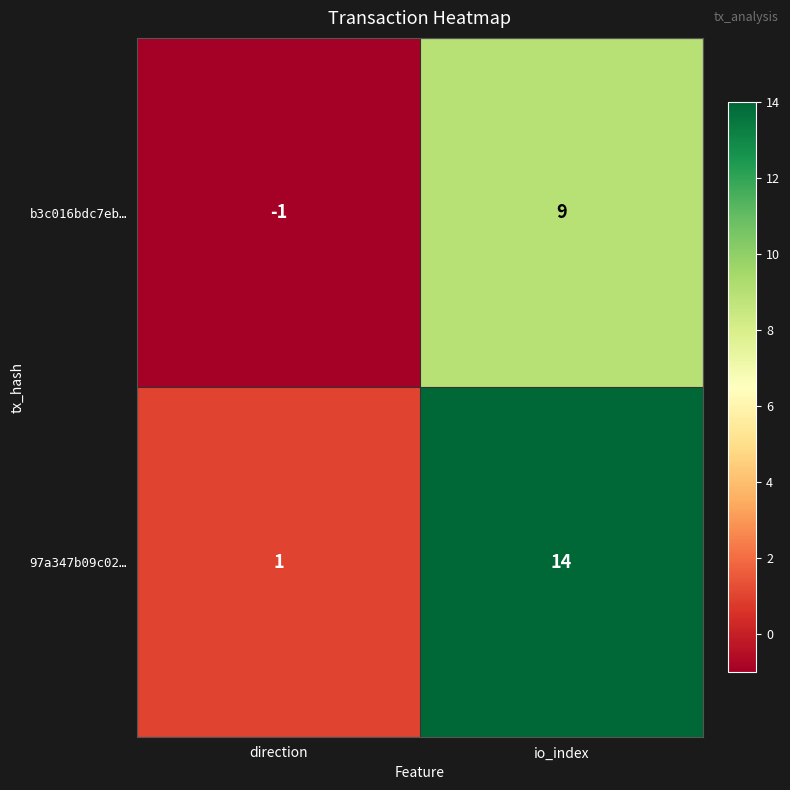

The value of 97a347b09c02… at io_index is 3. True or false?

False